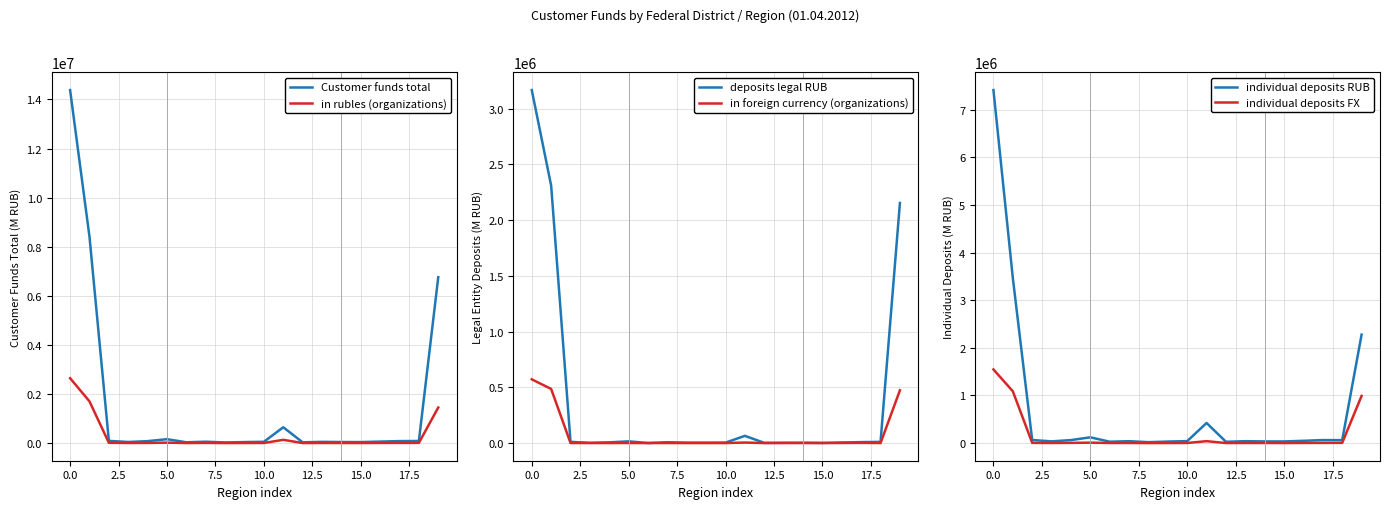

What is the value of the in rubles (organizations) point at the 15th from the left?

5091